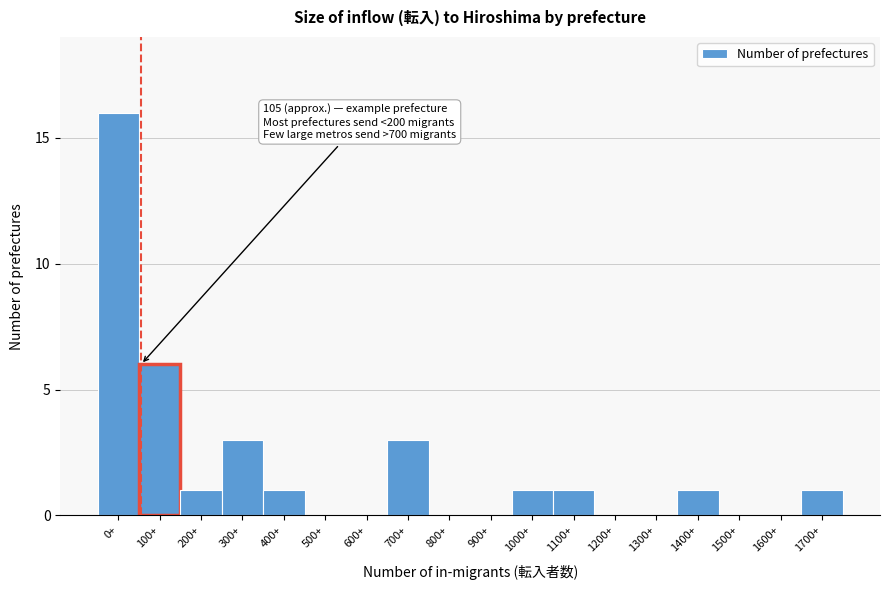

Reading left to right, list all the values displayed in this chart.

0+=16	100+=6	200+=1	300+=3	400+=1	500+=0	600+=0	700+=3	800+=0	900+=0	1000+=1	1100+=1	1200+=0	1300+=0	1400+=1	1500+=0	1600+=0	1700+=1